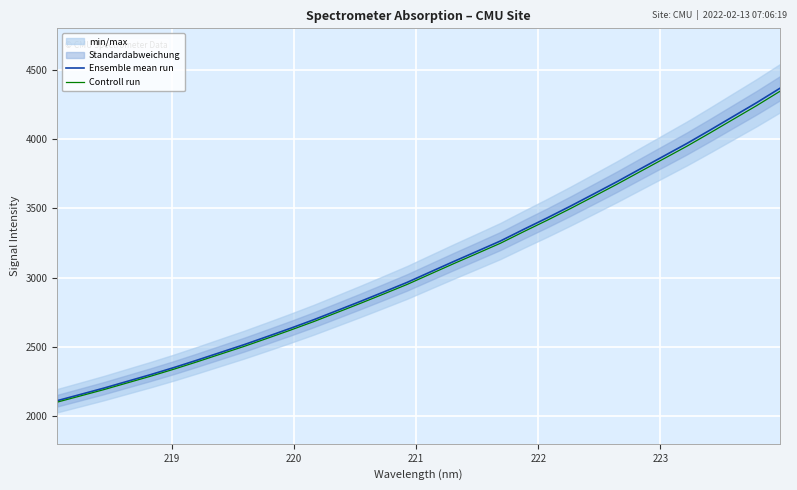

Which series has the largest range (max minus min)?

Ensemble mean run